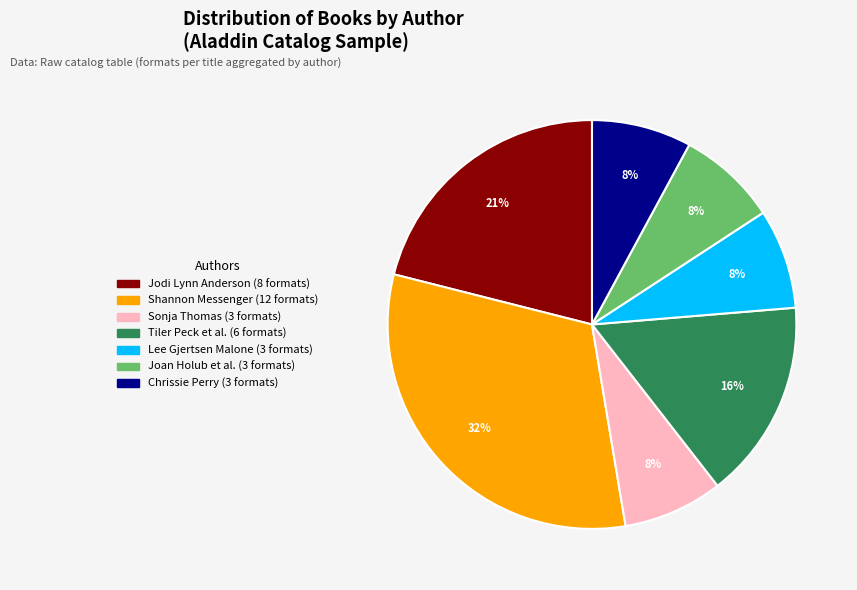

Does any single category account for the majority?

No